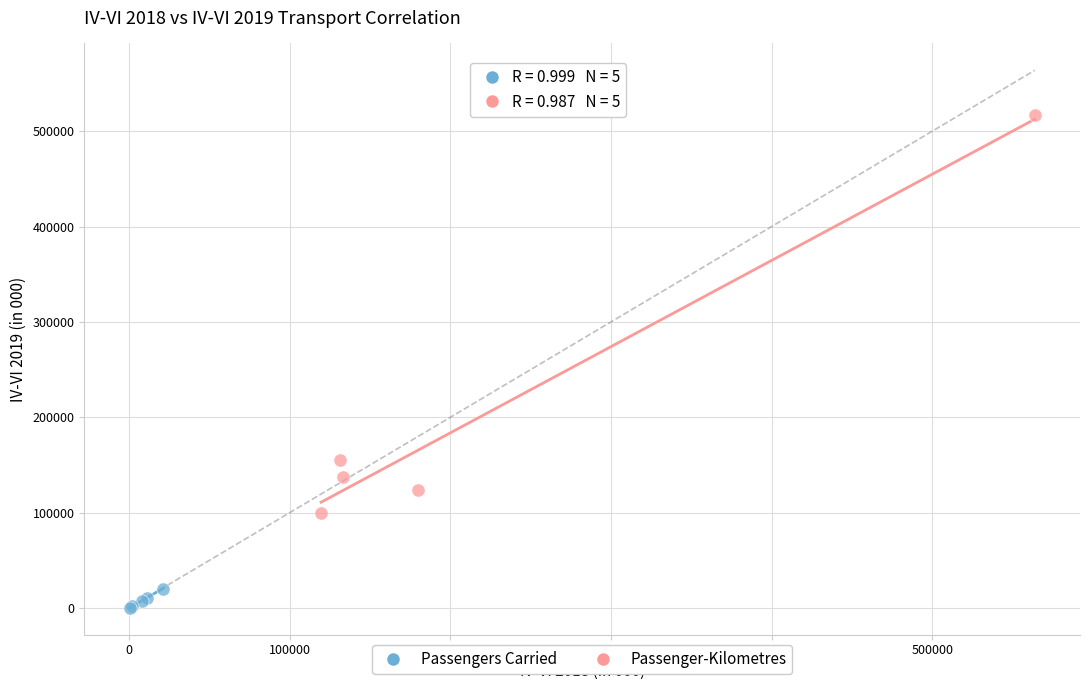

Which series reaches the minimum Y coordinate?

Passengers Carried